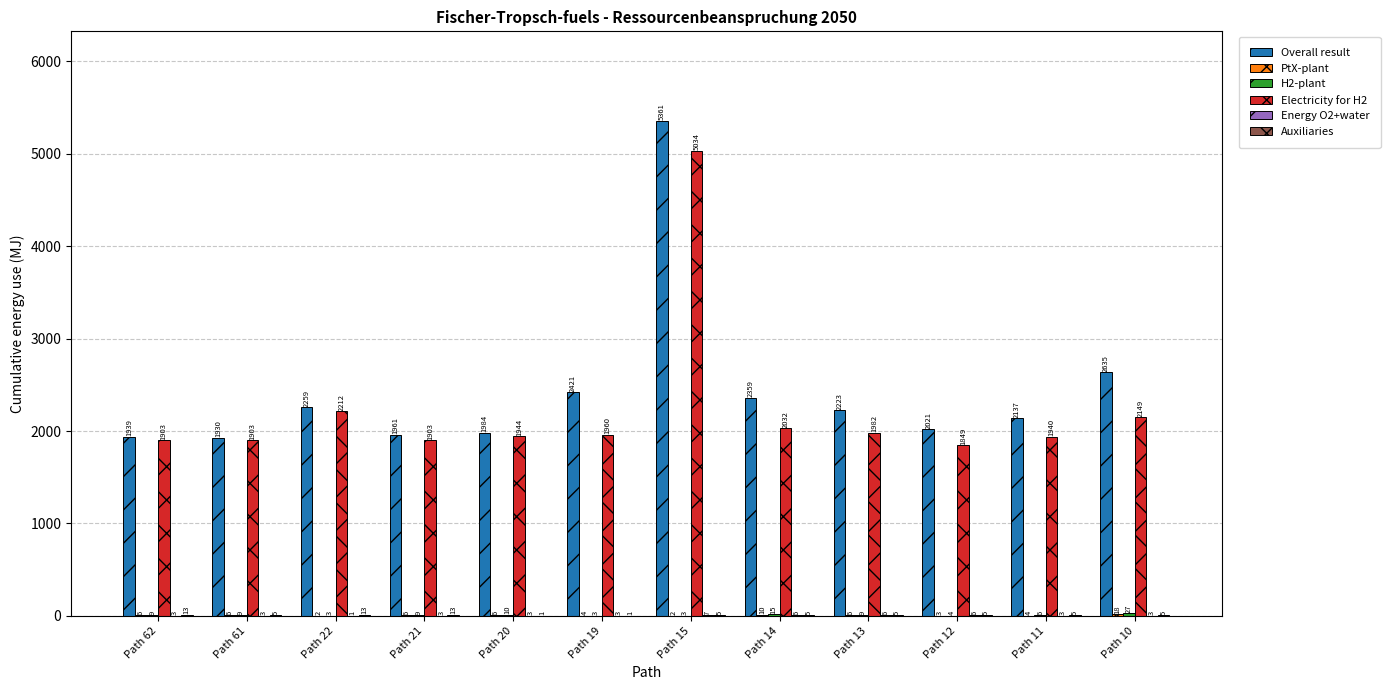

How many groups of bars are there?

12